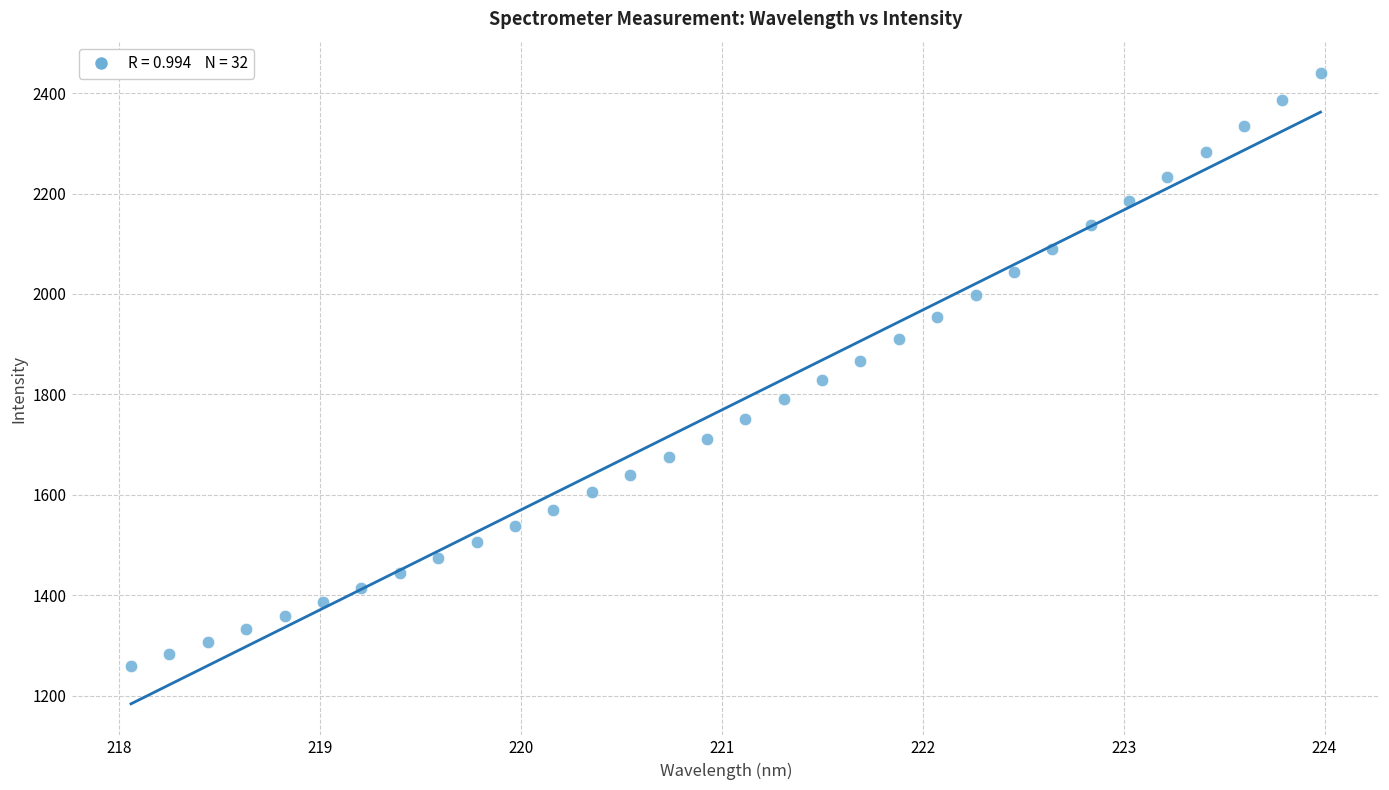

What is the range of X values (max minus min)?

5.9